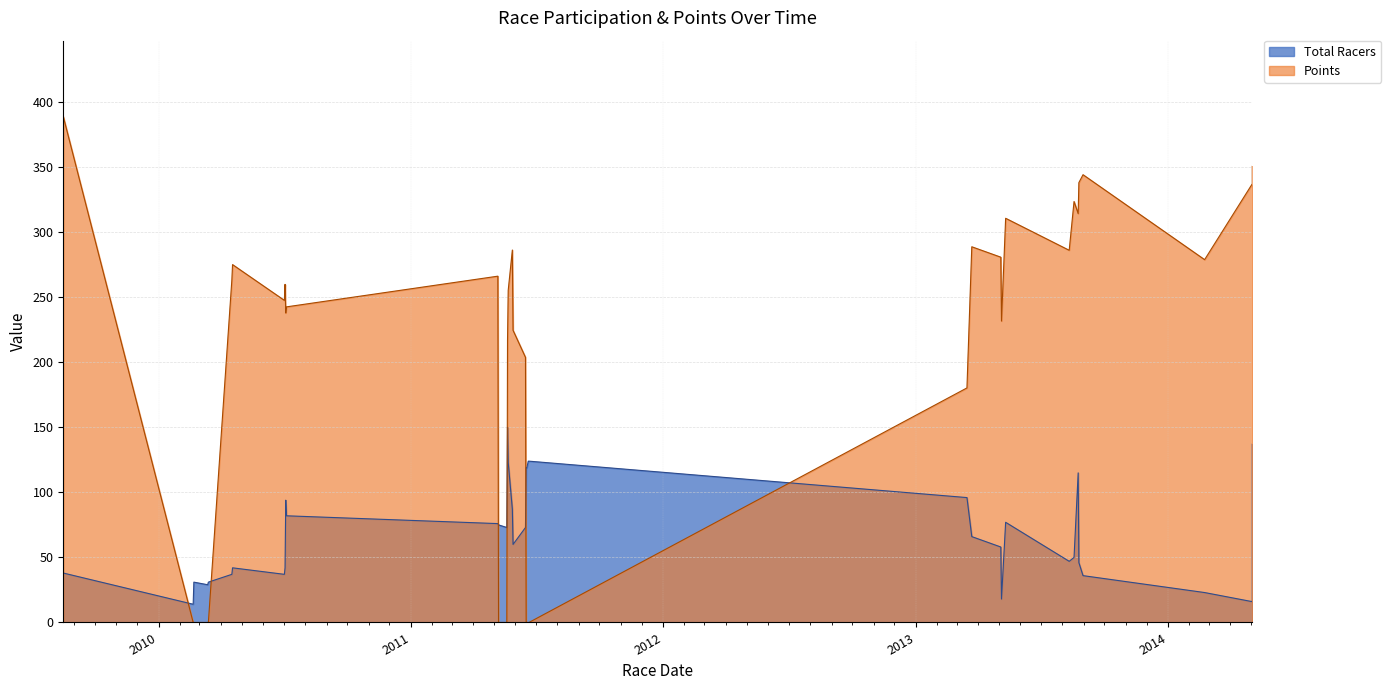

True or false: Total Racers has a value of 26.3 at 2013-08-11.

False